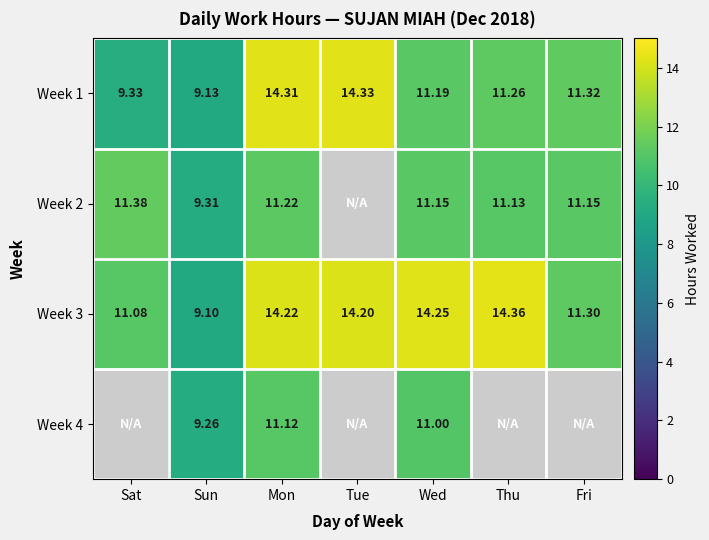

What is the greatest value displayed?

14.4